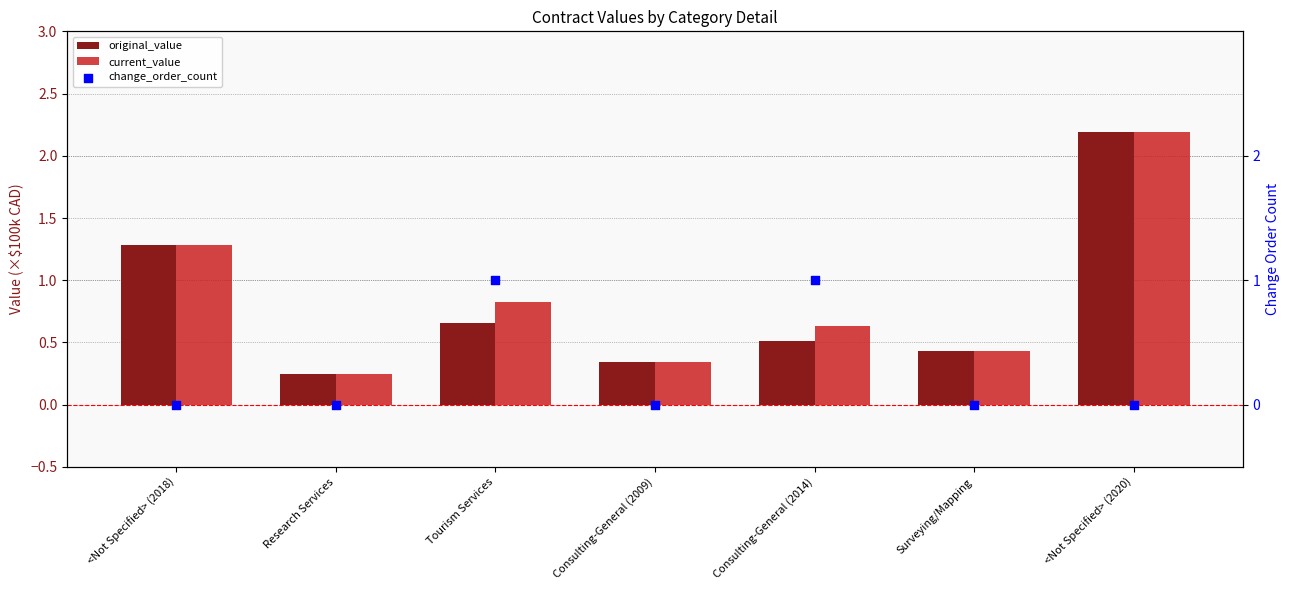

Which series contains the lowest Y value?

change_order_count